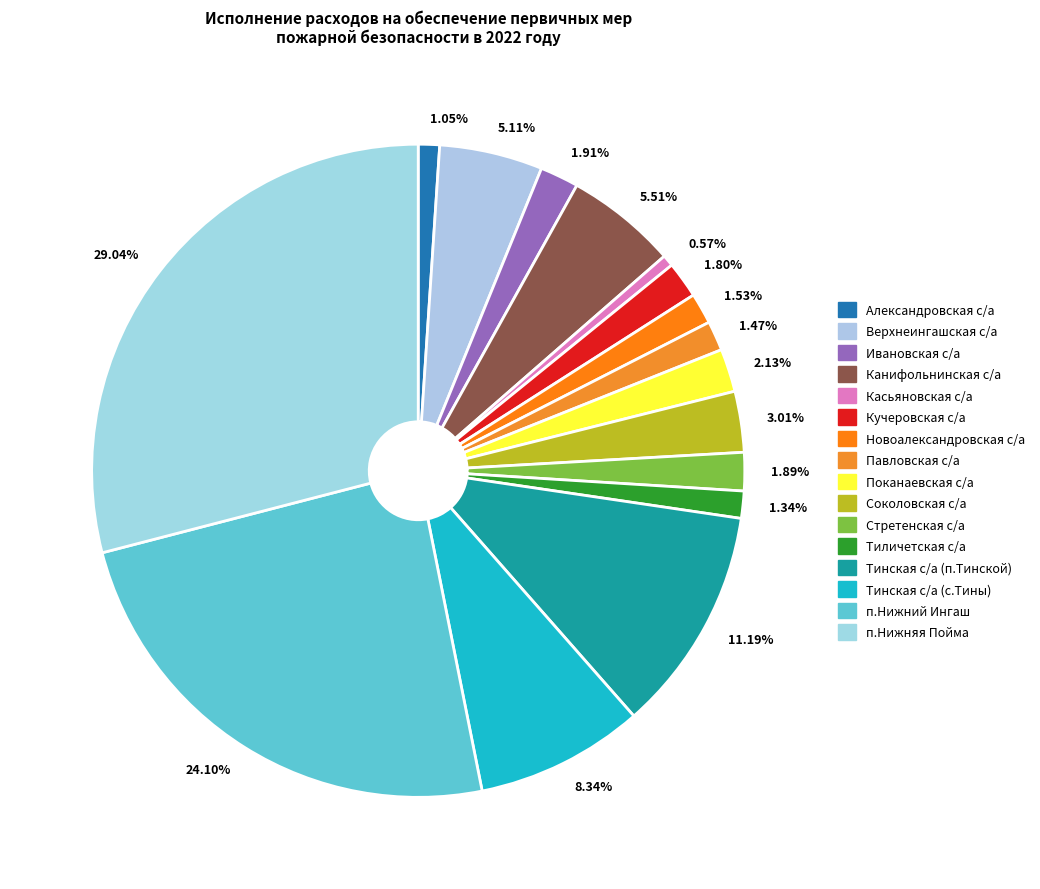

To the nearest percent, what is the average slice percentage?

6%